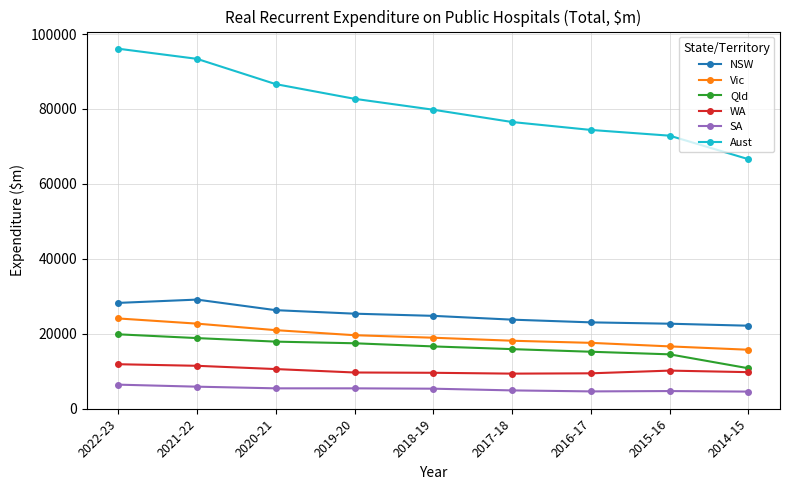

True or false: Vic has a value of 16595 at 2015-16.

True